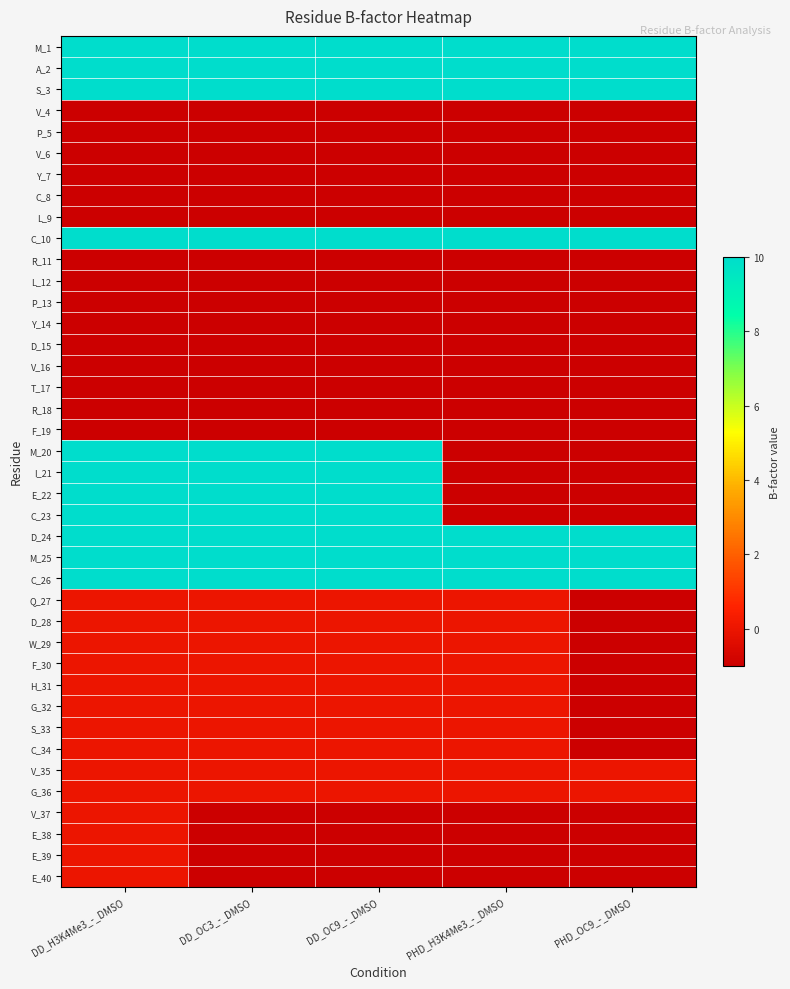

Reading right to left, transcribe all the data shown in this chart.

M_1: PHD_OC9_-_DMSO=10	PHD_H3K4Me3_-_DMSO=10	DD_OC9_-_DMSO=10	DD_OC3_-_DMSO=10	DD_H3K4Me3_-_DMSO=10
A_2: PHD_OC9_-_DMSO=10	PHD_H3K4Me3_-_DMSO=10	DD_OC9_-_DMSO=10	DD_OC3_-_DMSO=10	DD_H3K4Me3_-_DMSO=10
S_3: PHD_OC9_-_DMSO=10	PHD_H3K4Me3_-_DMSO=10	DD_OC9_-_DMSO=10	DD_OC3_-_DMSO=10	DD_H3K4Me3_-_DMSO=10
V_4: PHD_OC9_-_DMSO=-1	PHD_H3K4Me3_-_DMSO=-1	DD_OC9_-_DMSO=-1	DD_OC3_-_DMSO=-1	DD_H3K4Me3_-_DMSO=-1
P_5: PHD_OC9_-_DMSO=-1	PHD_H3K4Me3_-_DMSO=-1	DD_OC9_-_DMSO=-1	DD_OC3_-_DMSO=-1	DD_H3K4Me3_-_DMSO=-1
V_6: PHD_OC9_-_DMSO=-1	PHD_H3K4Me3_-_DMSO=-1	DD_OC9_-_DMSO=-1	DD_OC3_-_DMSO=-1	DD_H3K4Me3_-_DMSO=-1
Y_7: PHD_OC9_-_DMSO=-1	PHD_H3K4Me3_-_DMSO=-1	DD_OC9_-_DMSO=-1	DD_OC3_-_DMSO=-1	DD_H3K4Me3_-_DMSO=-1
C_8: PHD_OC9_-_DMSO=-1	PHD_H3K4Me3_-_DMSO=-1	DD_OC9_-_DMSO=-1	DD_OC3_-_DMSO=-1	DD_H3K4Me3_-_DMSO=-1
L_9: PHD_OC9_-_DMSO=-1	PHD_H3K4Me3_-_DMSO=-1	DD_OC9_-_DMSO=-1	DD_OC3_-_DMSO=-1	DD_H3K4Me3_-_DMSO=-1
C_10: PHD_OC9_-_DMSO=10	PHD_H3K4Me3_-_DMSO=10	DD_OC9_-_DMSO=10	DD_OC3_-_DMSO=10	DD_H3K4Me3_-_DMSO=10
R_11: PHD_OC9_-_DMSO=-1	PHD_H3K4Me3_-_DMSO=-1	DD_OC9_-_DMSO=-1	DD_OC3_-_DMSO=-1	DD_H3K4Me3_-_DMSO=-1
L_12: PHD_OC9_-_DMSO=-1	PHD_H3K4Me3_-_DMSO=-1	DD_OC9_-_DMSO=-1	DD_OC3_-_DMSO=-1	DD_H3K4Me3_-_DMSO=-1
P_13: PHD_OC9_-_DMSO=-1	PHD_H3K4Me3_-_DMSO=-1	DD_OC9_-_DMSO=-1	DD_OC3_-_DMSO=-1	DD_H3K4Me3_-_DMSO=-1
Y_14: PHD_OC9_-_DMSO=-1	PHD_H3K4Me3_-_DMSO=-1	DD_OC9_-_DMSO=-1	DD_OC3_-_DMSO=-1	DD_H3K4Me3_-_DMSO=-1
D_15: PHD_OC9_-_DMSO=-1	PHD_H3K4Me3_-_DMSO=-1	DD_OC9_-_DMSO=-1	DD_OC3_-_DMSO=-1	DD_H3K4Me3_-_DMSO=-1
V_16: PHD_OC9_-_DMSO=-1	PHD_H3K4Me3_-_DMSO=-1	DD_OC9_-_DMSO=-1	DD_OC3_-_DMSO=-1	DD_H3K4Me3_-_DMSO=-1
T_17: PHD_OC9_-_DMSO=-1	PHD_H3K4Me3_-_DMSO=-1	DD_OC9_-_DMSO=-1	DD_OC3_-_DMSO=-1	DD_H3K4Me3_-_DMSO=-1
R_18: PHD_OC9_-_DMSO=-1	PHD_H3K4Me3_-_DMSO=-1	DD_OC9_-_DMSO=-1	DD_OC3_-_DMSO=-1	DD_H3K4Me3_-_DMSO=-1
F_19: PHD_OC9_-_DMSO=-1	PHD_H3K4Me3_-_DMSO=-1	DD_OC9_-_DMSO=-1	DD_OC3_-_DMSO=-1	DD_H3K4Me3_-_DMSO=-1
M_20: PHD_OC9_-_DMSO=-1	PHD_H3K4Me3_-_DMSO=-1	DD_OC9_-_DMSO=10	DD_OC3_-_DMSO=10	DD_H3K4Me3_-_DMSO=10
I_21: PHD_OC9_-_DMSO=-1	PHD_H3K4Me3_-_DMSO=-1	DD_OC9_-_DMSO=10	DD_OC3_-_DMSO=10	DD_H3K4Me3_-_DMSO=10
E_22: PHD_OC9_-_DMSO=-1	PHD_H3K4Me3_-_DMSO=-1	DD_OC9_-_DMSO=10	DD_OC3_-_DMSO=10	DD_H3K4Me3_-_DMSO=10
C_23: PHD_OC9_-_DMSO=-1	PHD_H3K4Me3_-_DMSO=-1	DD_OC9_-_DMSO=10	DD_OC3_-_DMSO=10	DD_H3K4Me3_-_DMSO=10
D_24: PHD_OC9_-_DMSO=10	PHD_H3K4Me3_-_DMSO=10	DD_OC9_-_DMSO=10	DD_OC3_-_DMSO=10	DD_H3K4Me3_-_DMSO=10
M_25: PHD_OC9_-_DMSO=10	PHD_H3K4Me3_-_DMSO=10	DD_OC9_-_DMSO=10	DD_OC3_-_DMSO=10	DD_H3K4Me3_-_DMSO=10
C_26: PHD_OC9_-_DMSO=10	PHD_H3K4Me3_-_DMSO=10	DD_OC9_-_DMSO=10	DD_OC3_-_DMSO=10	DD_H3K4Me3_-_DMSO=10
Q_27: PHD_OC9_-_DMSO=-1	PHD_H3K4Me3_-_DMSO=0	DD_OC9_-_DMSO=0	DD_OC3_-_DMSO=0	DD_H3K4Me3_-_DMSO=0
D_28: PHD_OC9_-_DMSO=-1	PHD_H3K4Me3_-_DMSO=0	DD_OC9_-_DMSO=0	DD_OC3_-_DMSO=0	DD_H3K4Me3_-_DMSO=0
W_29: PHD_OC9_-_DMSO=-1	PHD_H3K4Me3_-_DMSO=0	DD_OC9_-_DMSO=0	DD_OC3_-_DMSO=0	DD_H3K4Me3_-_DMSO=0
F_30: PHD_OC9_-_DMSO=-1	PHD_H3K4Me3_-_DMSO=0	DD_OC9_-_DMSO=0	DD_OC3_-_DMSO=0	DD_H3K4Me3_-_DMSO=0
H_31: PHD_OC9_-_DMSO=-1	PHD_H3K4Me3_-_DMSO=0	DD_OC9_-_DMSO=0	DD_OC3_-_DMSO=0	DD_H3K4Me3_-_DMSO=0
G_32: PHD_OC9_-_DMSO=-1	PHD_H3K4Me3_-_DMSO=0	DD_OC9_-_DMSO=0	DD_OC3_-_DMSO=0	DD_H3K4Me3_-_DMSO=0
S_33: PHD_OC9_-_DMSO=-1	PHD_H3K4Me3_-_DMSO=0	DD_OC9_-_DMSO=0	DD_OC3_-_DMSO=0	DD_H3K4Me3_-_DMSO=0
C_34: PHD_OC9_-_DMSO=-1	PHD_H3K4Me3_-_DMSO=0	DD_OC9_-_DMSO=0	DD_OC3_-_DMSO=0	DD_H3K4Me3_-_DMSO=0
V_35: PHD_OC9_-_DMSO=0	PHD_H3K4Me3_-_DMSO=0	DD_OC9_-_DMSO=0	DD_OC3_-_DMSO=0	DD_H3K4Me3_-_DMSO=0
G_36: PHD_OC9_-_DMSO=0	PHD_H3K4Me3_-_DMSO=0	DD_OC9_-_DMSO=0	DD_OC3_-_DMSO=0	DD_H3K4Me3_-_DMSO=0
V_37: PHD_OC9_-_DMSO=-1	PHD_H3K4Me3_-_DMSO=-1	DD_OC9_-_DMSO=-1	DD_OC3_-_DMSO=-1	DD_H3K4Me3_-_DMSO=0
E_38: PHD_OC9_-_DMSO=-1	PHD_H3K4Me3_-_DMSO=-1	DD_OC9_-_DMSO=-1	DD_OC3_-_DMSO=-1	DD_H3K4Me3_-_DMSO=0
E_39: PHD_OC9_-_DMSO=-1	PHD_H3K4Me3_-_DMSO=-1	DD_OC9_-_DMSO=-1	DD_OC3_-_DMSO=-1	DD_H3K4Me3_-_DMSO=0
E_40: PHD_OC9_-_DMSO=-1	PHD_H3K4Me3_-_DMSO=-1	DD_OC9_-_DMSO=-1	DD_OC3_-_DMSO=-1	DD_H3K4Me3_-_DMSO=0